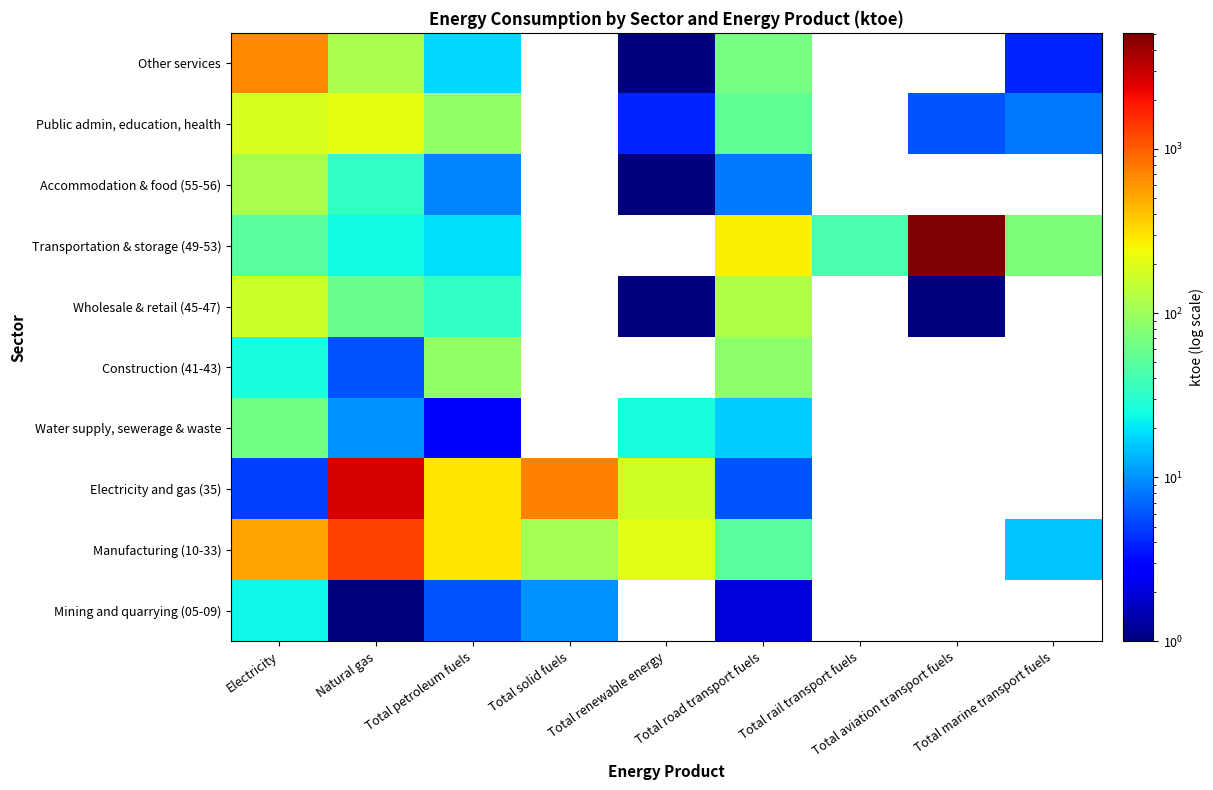

Reading left to right, list all the values displayed in this chart.

Mining and quarrying (05-09): Electricity=23	Natural gas=1	Total petroleum fuels=6	Total solid fuels=10	Total renewable energy=0	Total road transport fuels=2	Total rail transport fuels=0	Total aviation transport fuels=0	Total marine transport fuels=0
Manufacturing (10-33): Electricity=536	Natural gas=1274	Total petroleum fuels=296	Total solid fuels=110	Total renewable energy=201	Total road transport fuels=50	Total rail transport fuels=0	Total aviation transport fuels=0	Total marine transport fuels=15
Electricity and gas (35): Electricity=5	Natural gas=2624	Total petroleum fuels=290	Total solid fuels=718	Total renewable energy=174	Total road transport fuels=6	Total rail transport fuels=0	Total aviation transport fuels=0	Total marine transport fuels=0
Water supply, sewerage & waste: Electricity=65	Natural gas=10	Total petroleum fuels=3	Total solid fuels=0	Total renewable energy=26	Total road transport fuels=16	Total rail transport fuels=0	Total aviation transport fuels=0	Total marine transport fuels=0
Construction (41-43): Electricity=26	Natural gas=6	Total petroleum fuels=89	Total solid fuels=0	Total renewable energy=0	Total road transport fuels=86	Total rail transport fuels=0	Total aviation transport fuels=0	Total marine transport fuels=0
Wholesale & retail (45-47): Electricity=168	Natural gas=60	Total petroleum fuels=34	Total solid fuels=0	Total renewable energy=1	Total road transport fuels=122	Total rail transport fuels=0	Total aviation transport fuels=1	Total marine transport fuels=0
Transportation & storage (49-53): Electricity=50	Natural gas=24	Total petroleum fuels=19	Total solid fuels=0	Total renewable energy=0	Total road transport fuels=266	Total rail transport fuels=43	Total aviation transport fuels=5098	Total marine transport fuels=72
Accommodation & food (55-56): Electricity=115	Natural gas=34	Total petroleum fuels=9	Total solid fuels=0	Total renewable energy=1	Total road transport fuels=8	Total rail transport fuels=0	Total aviation transport fuels=0	Total marine transport fuels=0
Public admin, education, health: Electricity=183	Natural gas=214	Total petroleum fuels=90	Total solid fuels=0	Total renewable energy=4	Total road transport fuels=53	Total rail transport fuels=0	Total aviation transport fuels=6	Total marine transport fuels=8
Other services: Electricity=683	Natural gas=114	Total petroleum fuels=18	Total solid fuels=0	Total renewable energy=1	Total road transport fuels=68	Total rail transport fuels=0	Total aviation transport fuels=0	Total marine transport fuels=4